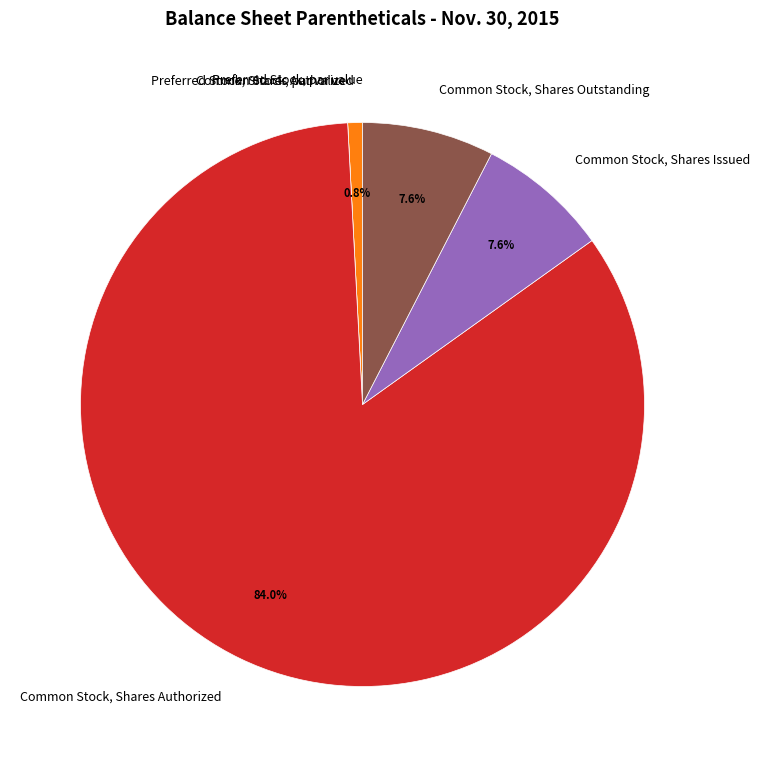

What percentage is NOT represented by Common Stock, Shares Outstanding?

92.4%